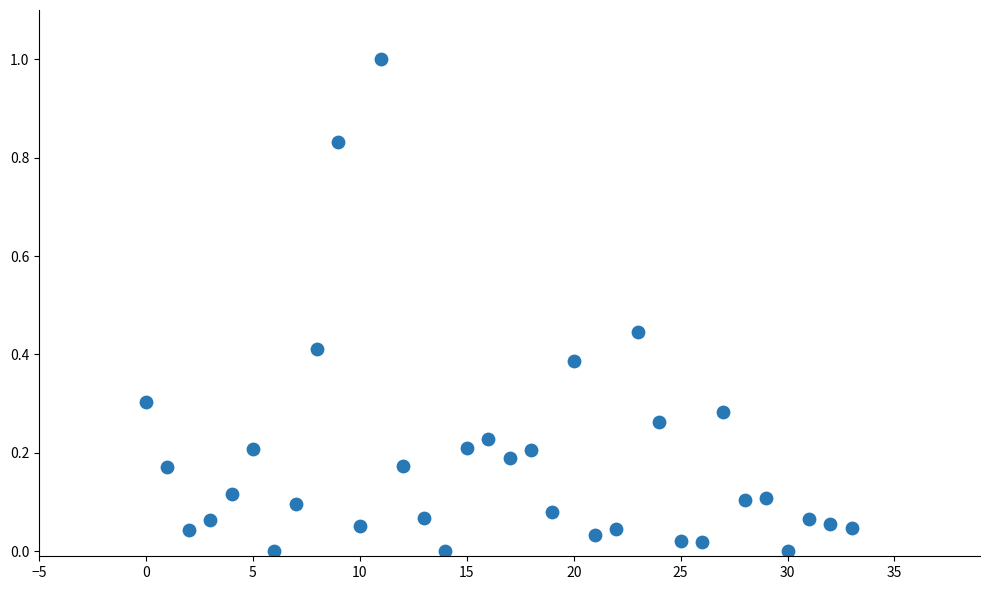

What is the range of Y values (max minus min)?

1.0